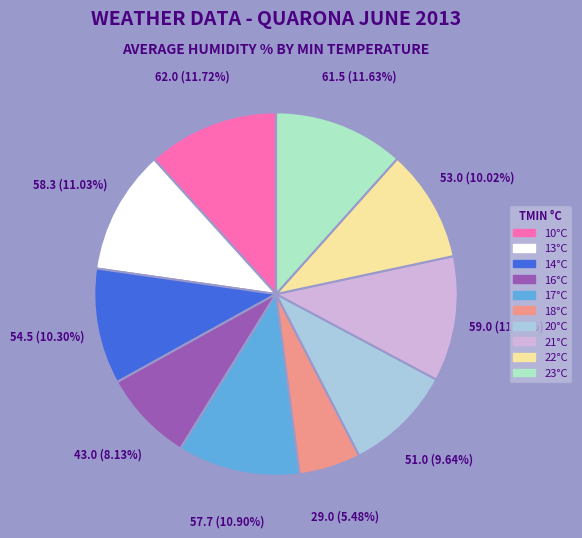

Approximately how many times larger is the value at 20°C compared to 16°C?

1.2